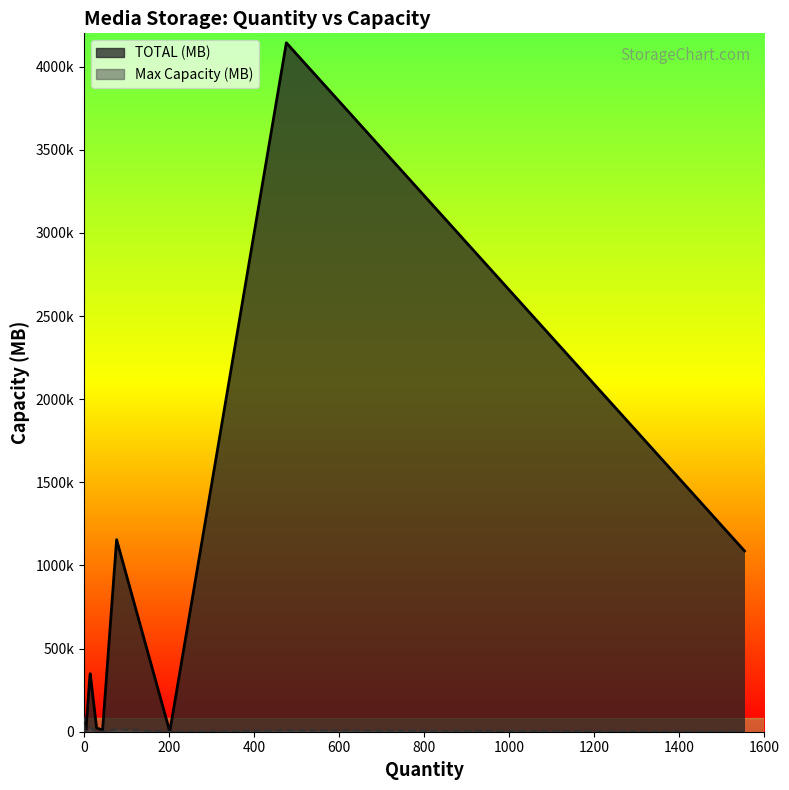

True or false: Max Capacity (MB) line and TOTAL (MB) line cross at least once.

False